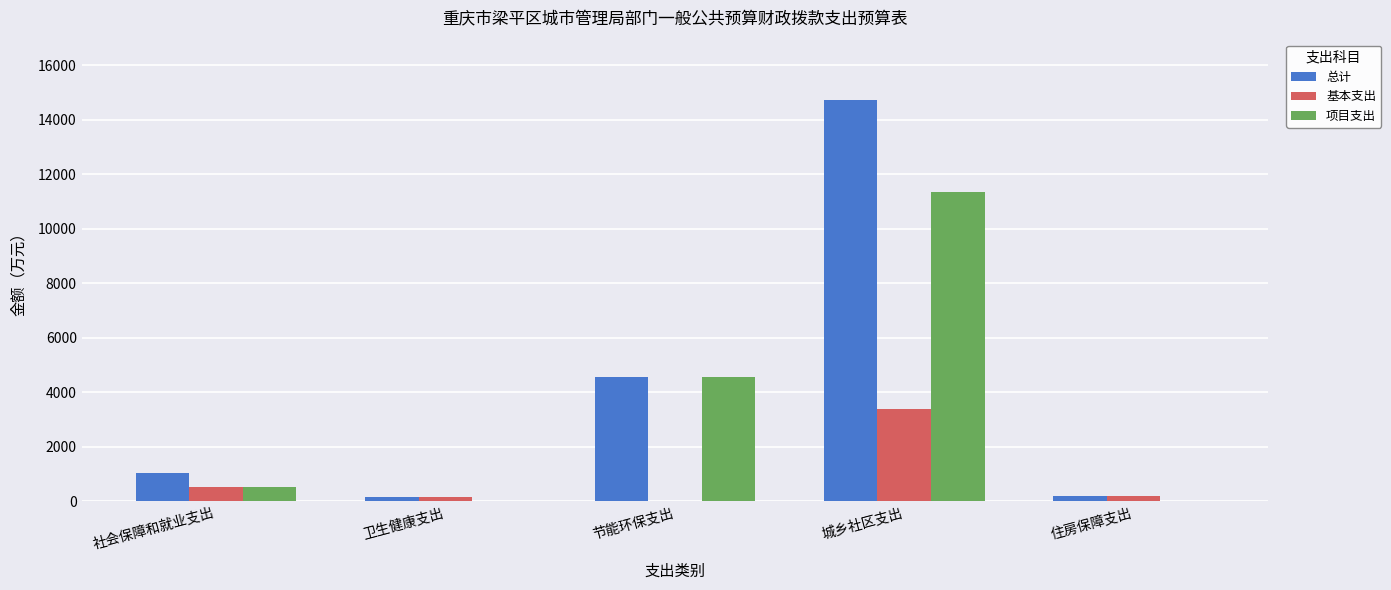

How many groups of bars are there?

5